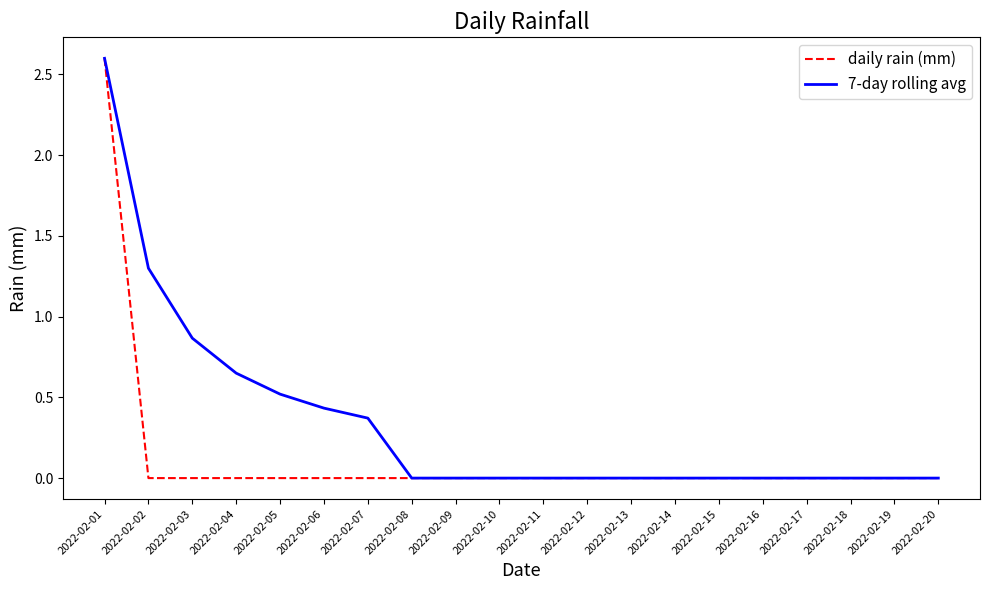

What is the average value of the daily rain (mm) series?

0.1